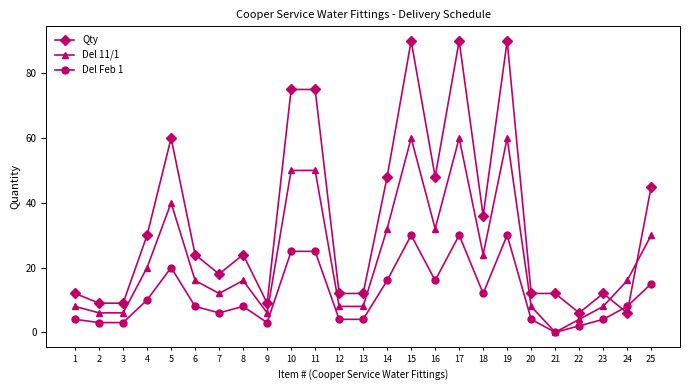

True or false: Qty has a value of 150 at 19.

False